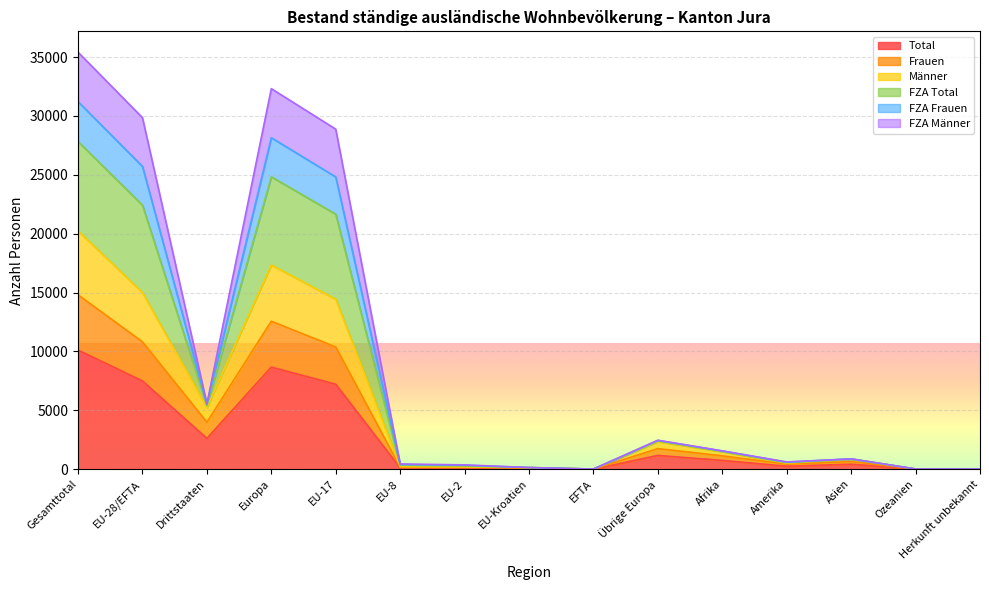

What is the value of the Frauen point at the 14th from the left?

16